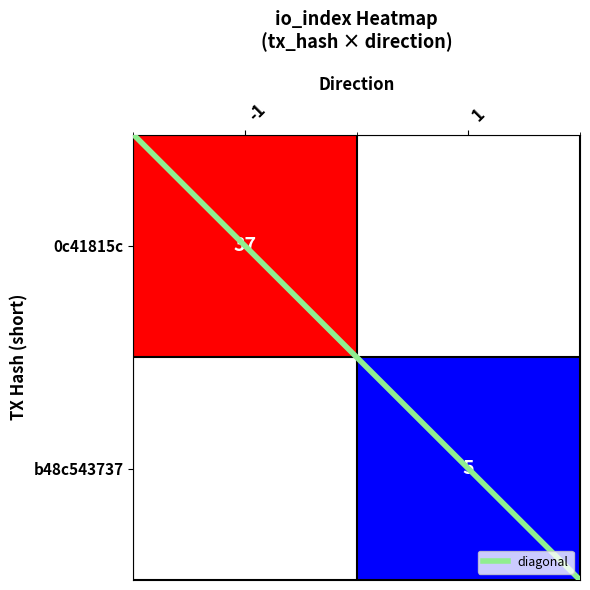

At how many categories does at least one series exceed 5?

1